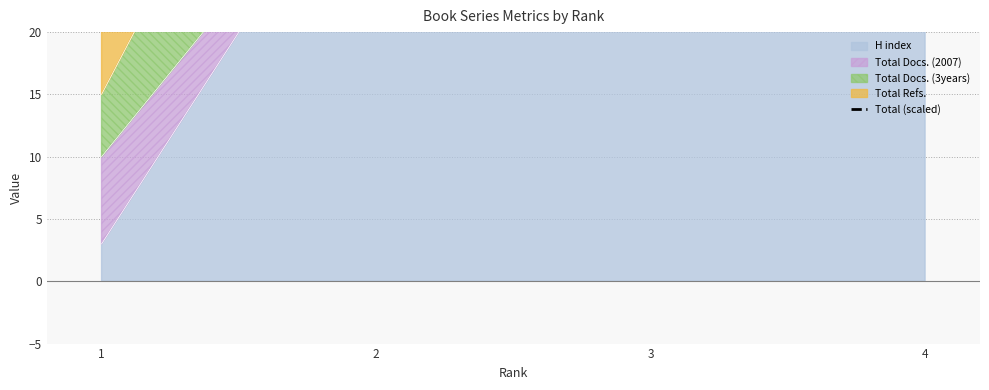

List the labels in order of value, largest first.

4, 3, 2, 1